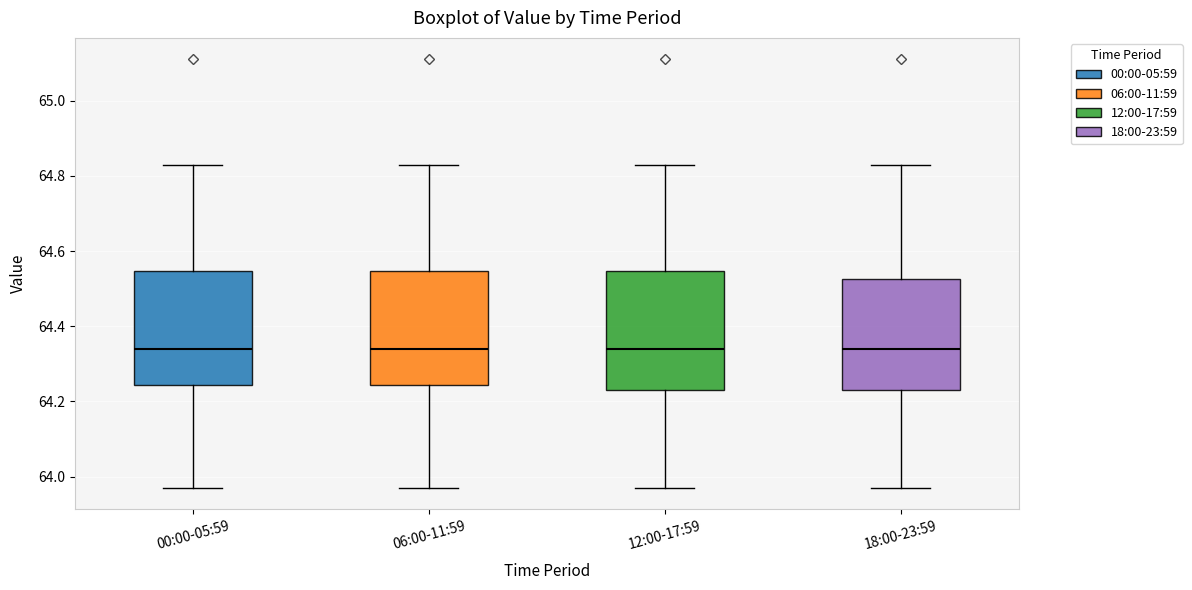

Reading left to right, transcribe this box plot: for each box, give where its median line is, the range the box spans, and where its two whiskers end, as read against the y-axis. The values are not printed on the chart, so give them approximately, as read against the axis.

00:00-05:59: median 64.34, box 64.24 to 64.54, whiskers 63.98 to 64.84
06:00-11:59: median 64.34, box 64.24 to 64.54, whiskers 63.98 to 64.84
12:00-17:59: median 64.34, box 64.24 to 64.54, whiskers 63.98 to 64.84
18:00-23:59: median 64.34, box 64.24 to 64.52, whiskers 63.98 to 64.84